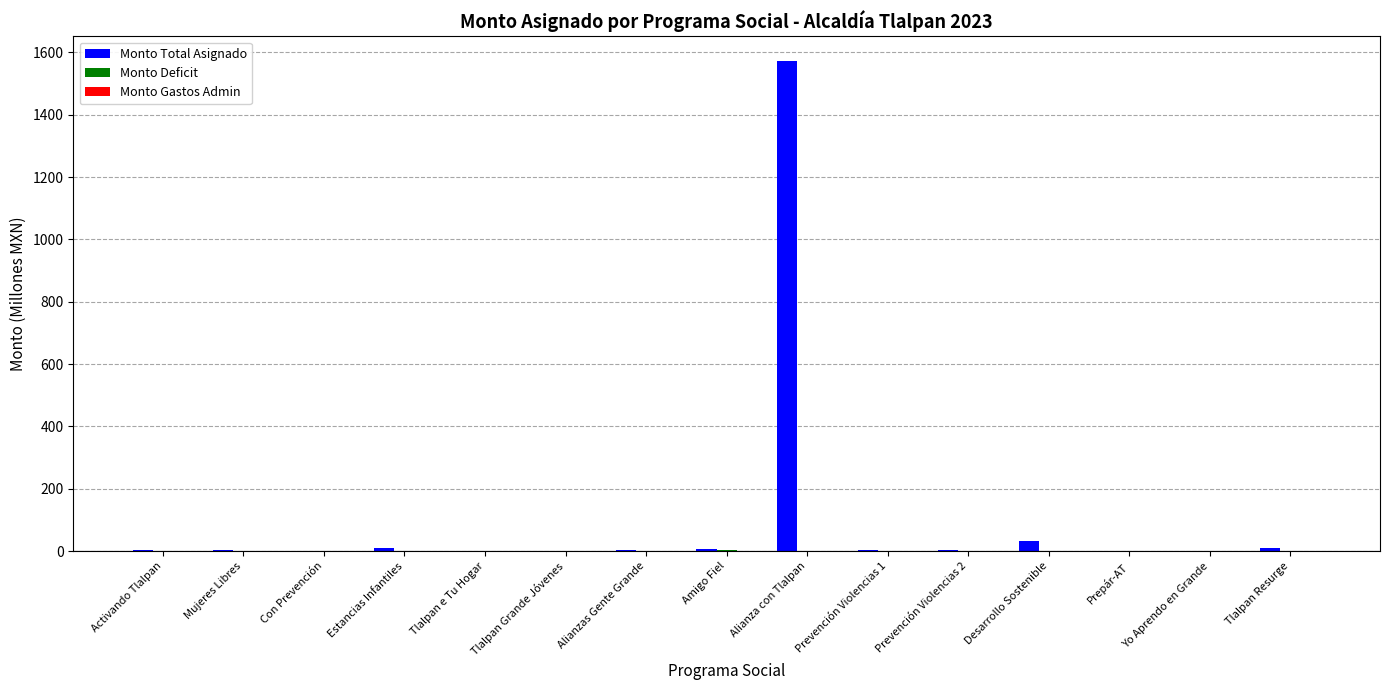

Which series has the largest total across all categories?

Monto Total Asignado